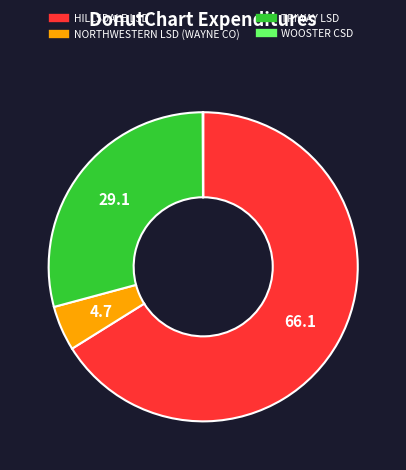

Which category has the biggest portion of the pie?

HILLSDALE LSD